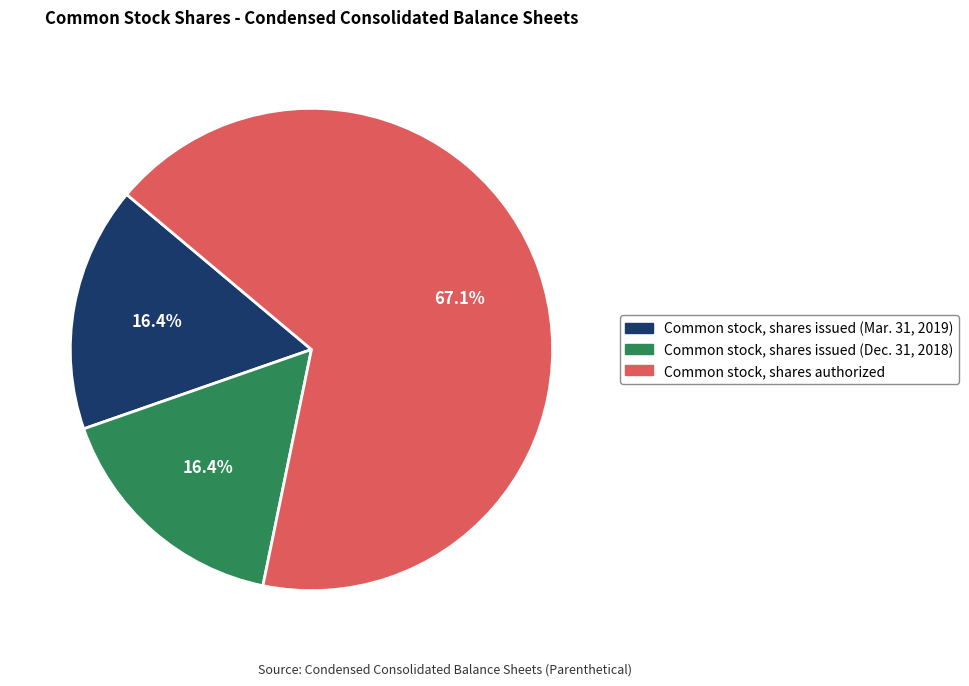

How many slices are in this pie chart?

3